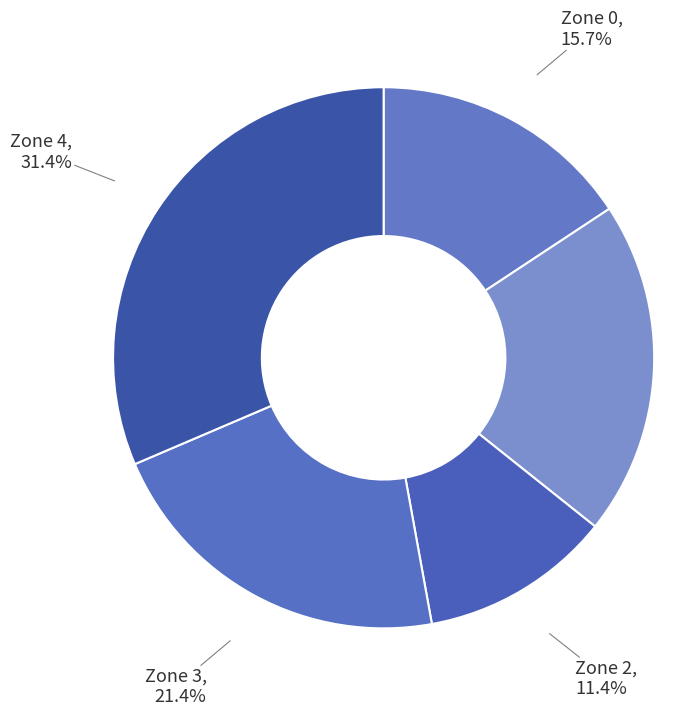

What is the largest slice in the pie chart?

Zone 4